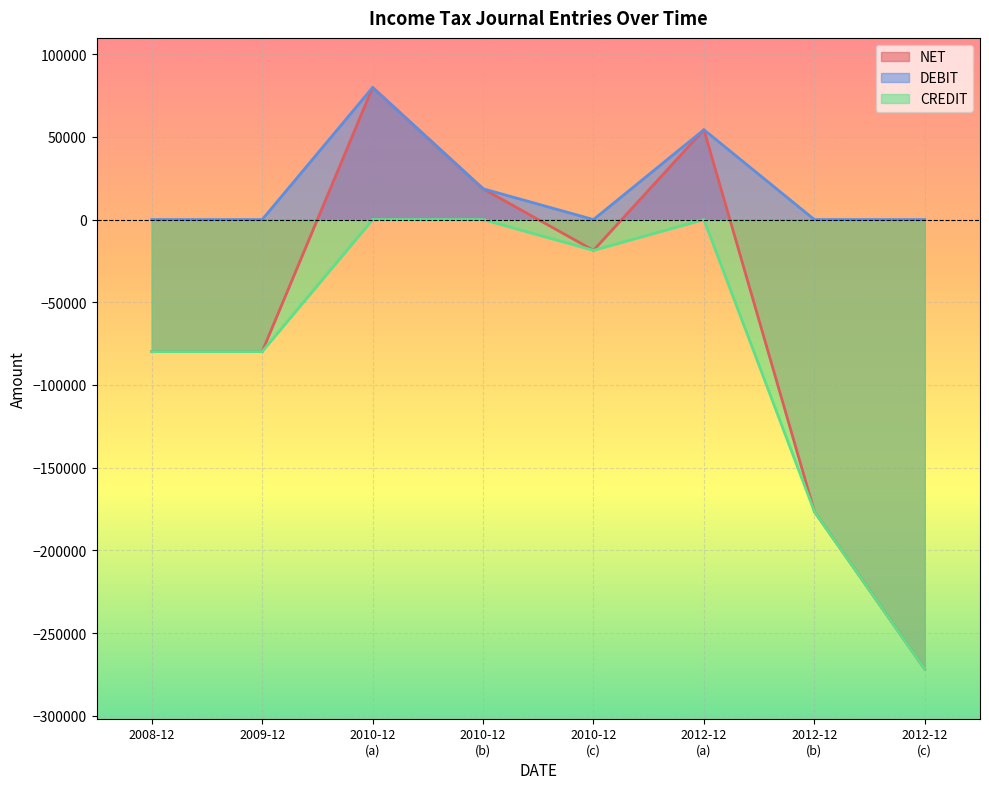

What is the minimum value shown in the chart?

-271771